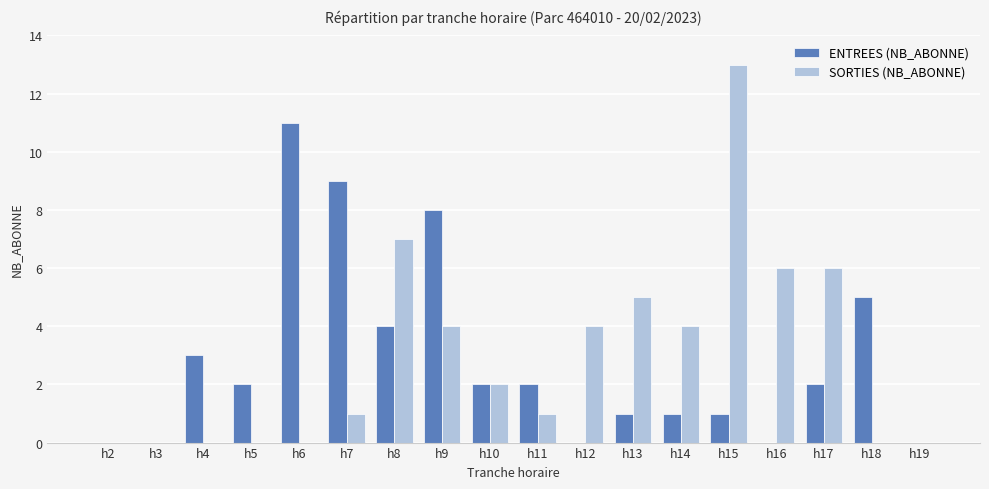

Where does the ENTREES (NB_ABONNE) series first go above 2?

h4